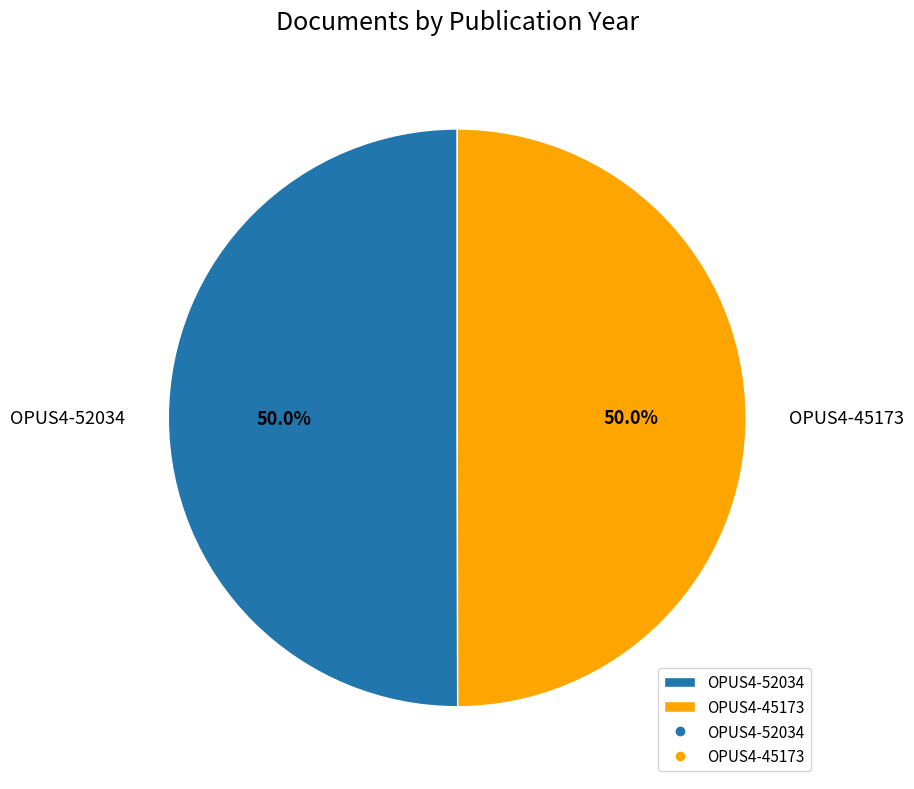

Do OPUS4-52034 and OPUS4-45173 together represent more than half of the pie?

Yes